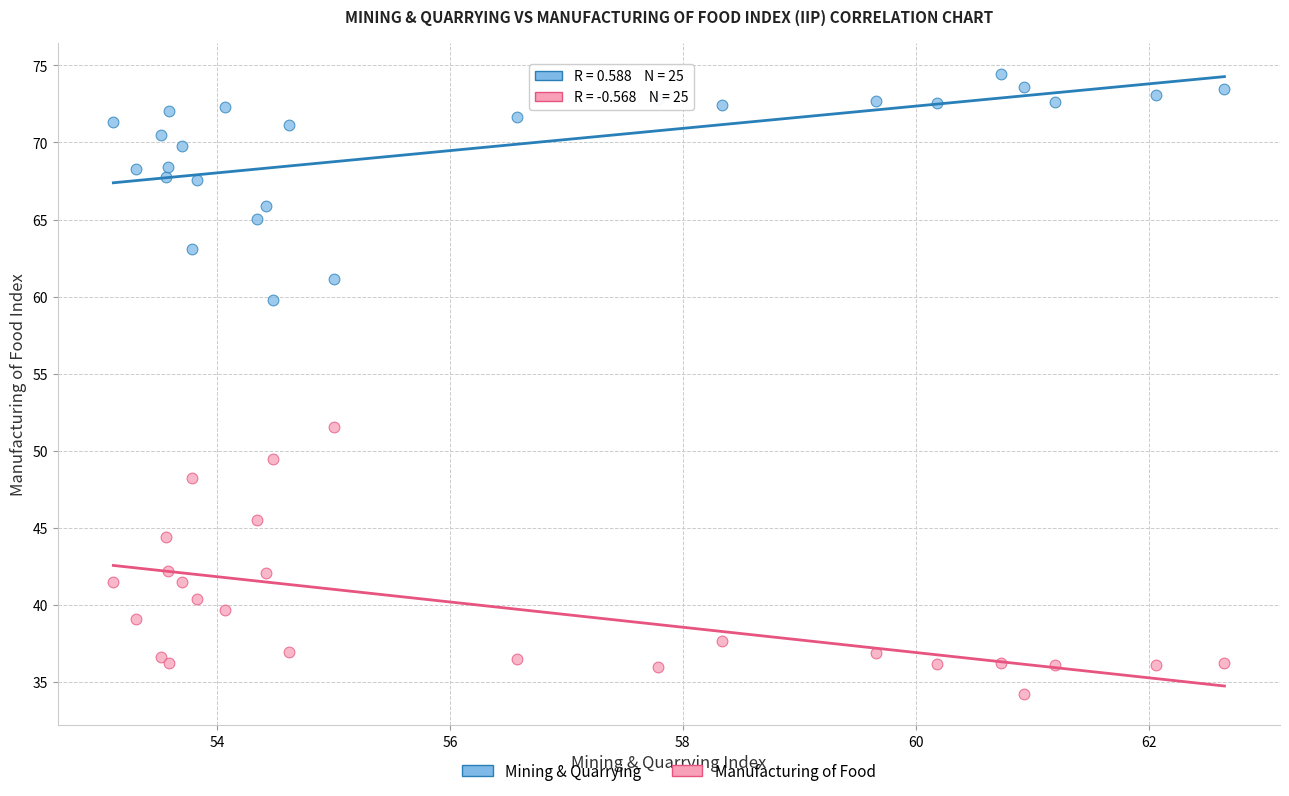

What are all the series names shown in the legend?

Mining & Quarrying, Manufacturing of Food